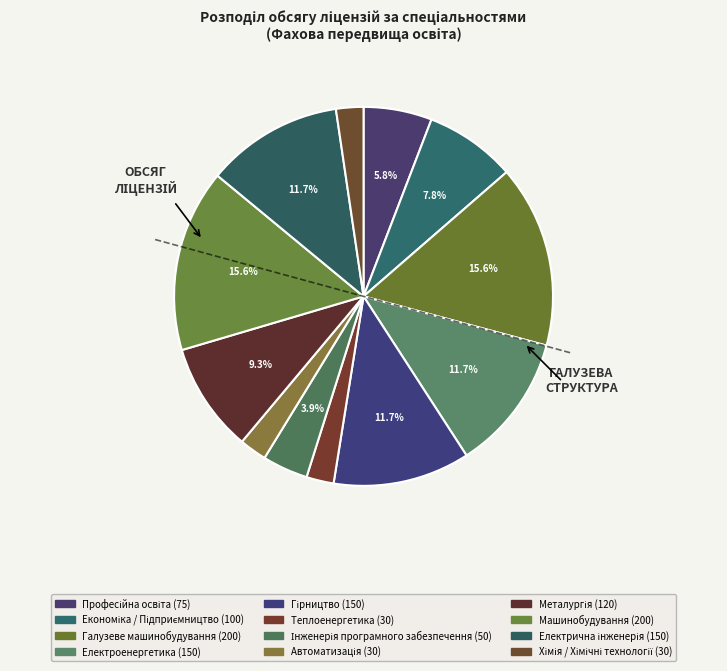

The Галузеве машинобудування slice represents 4% of the pie. True or false?

False